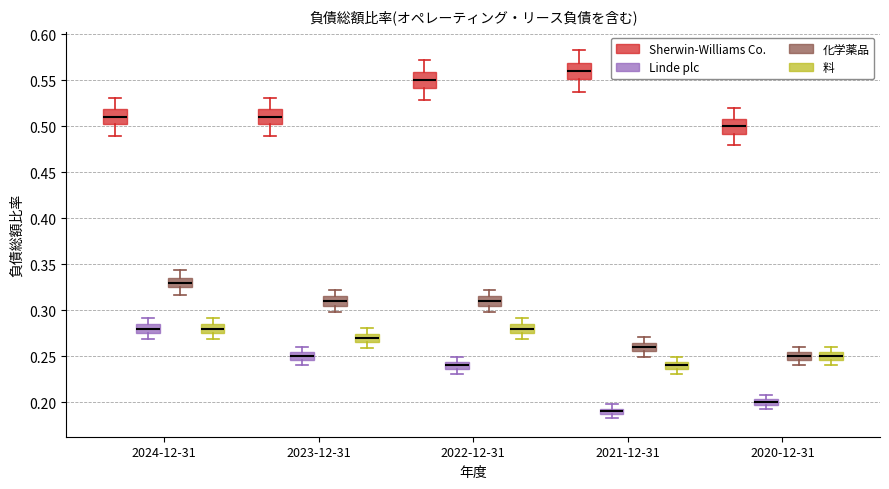

Which box's median line is the lowest?

2021-12-31 (Linde plc)